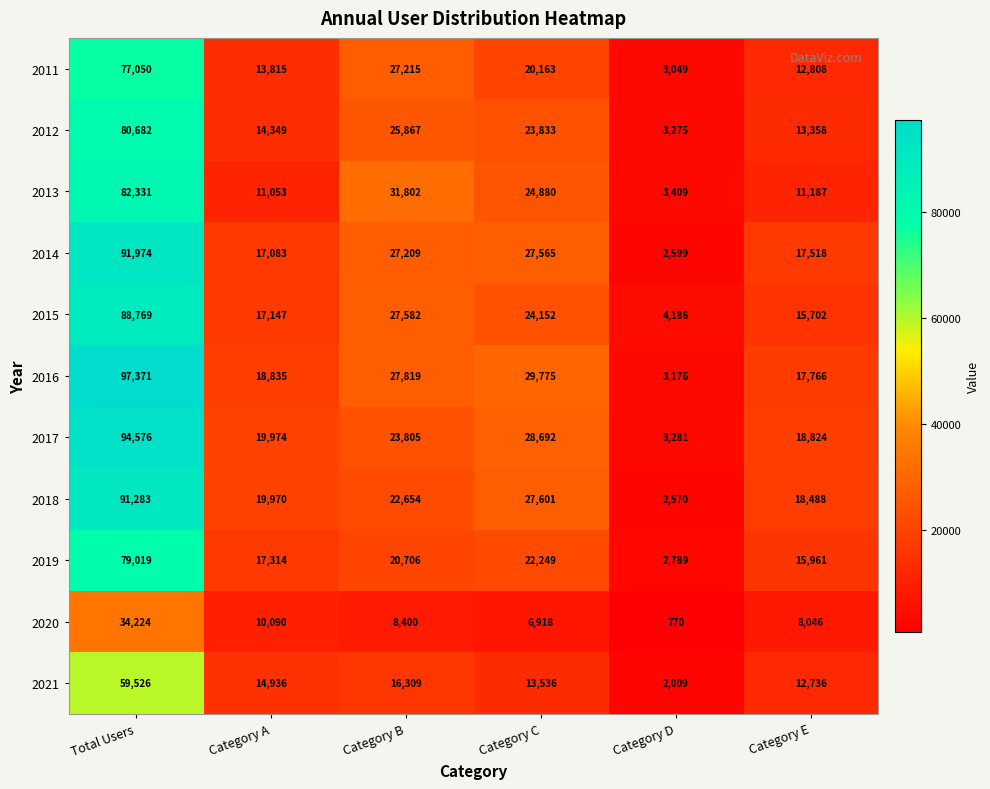

True or false: 2017 has a value of 10185 at Category C.

False